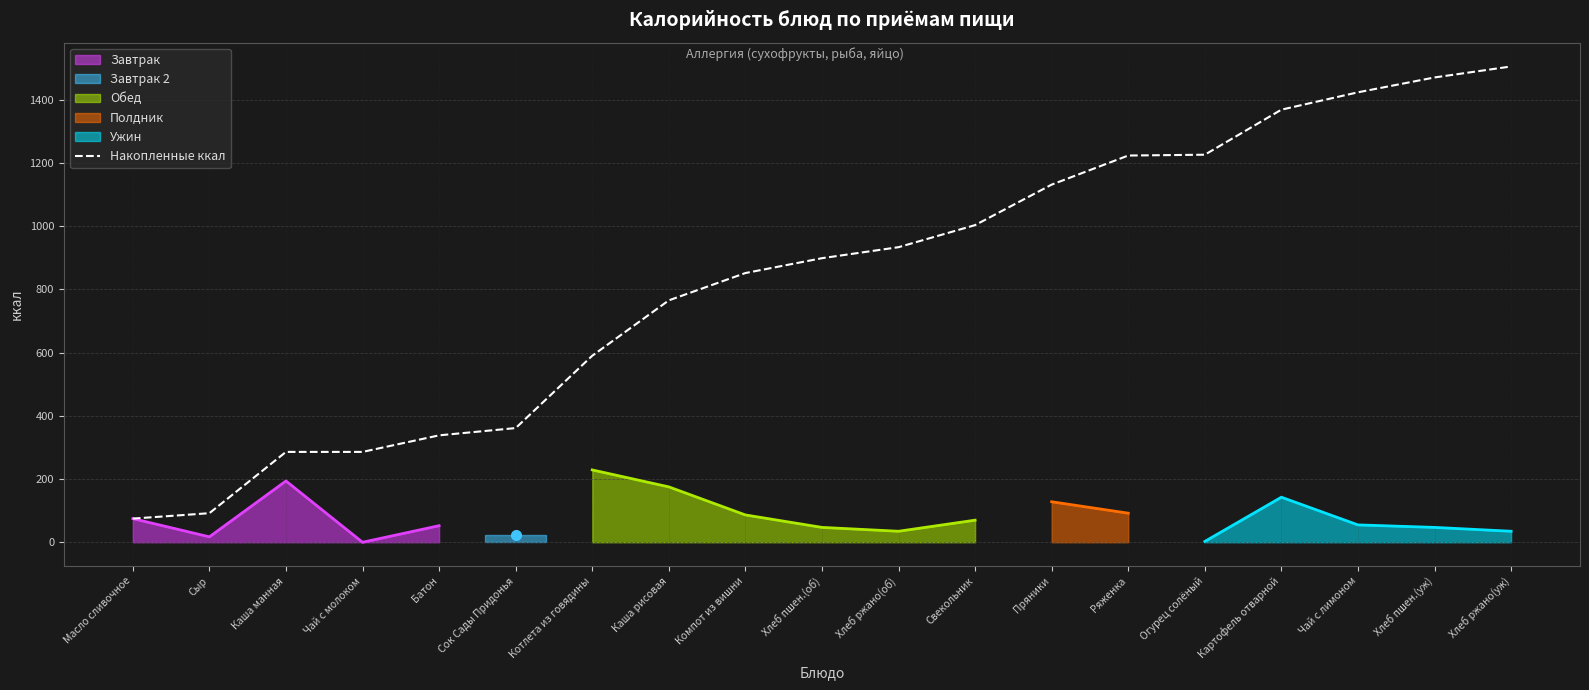

Reading left to right, what are all the values shown in this chart?

74.8	91.9	285.8	285.8	338.2	361.2	590.0	765.2	851.6	898.6	933.4	1003.2	1131.3	1223.3	1225.9	1368.4	1423.3	1470.3	1505.1